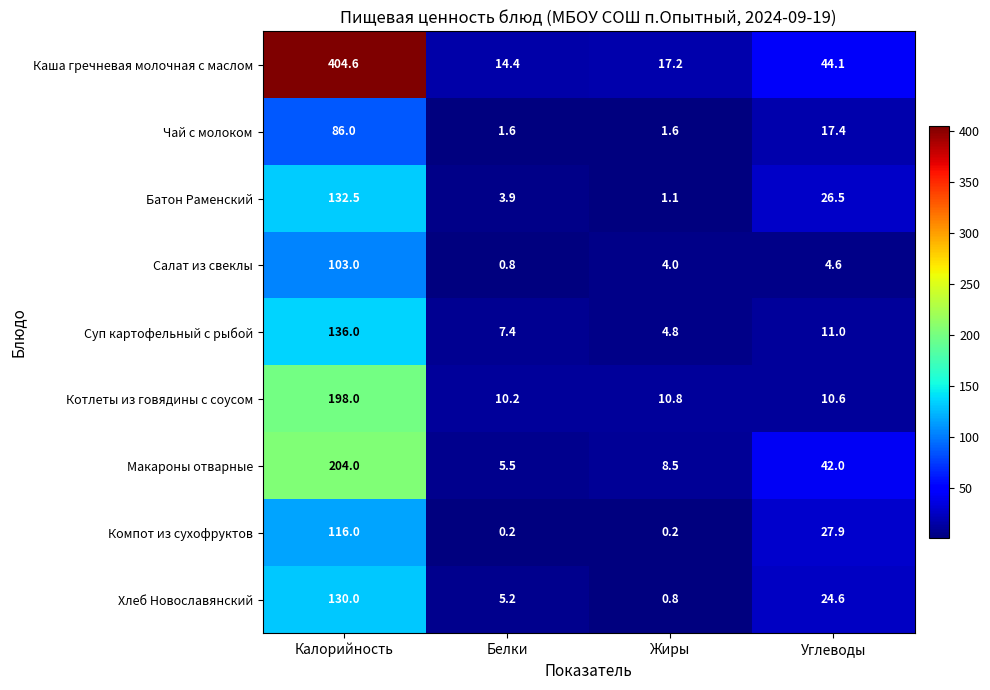

What is the highest value of the Каша гречневая молочная с маслом series?

404.6